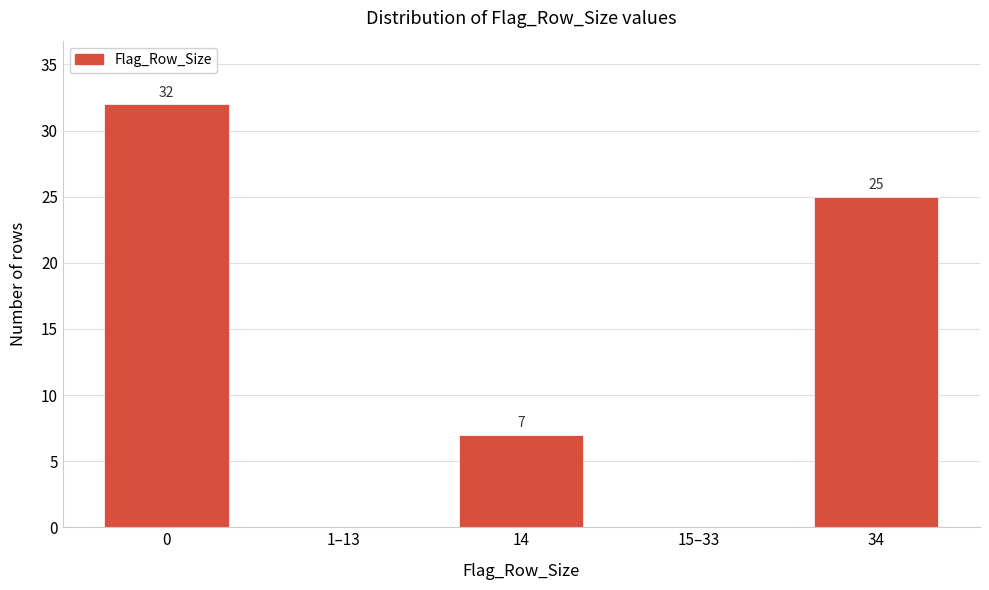

Reading left to right, extract all data points from this chart.

0=32	1–13=0	14=7	15–33=0	34=25